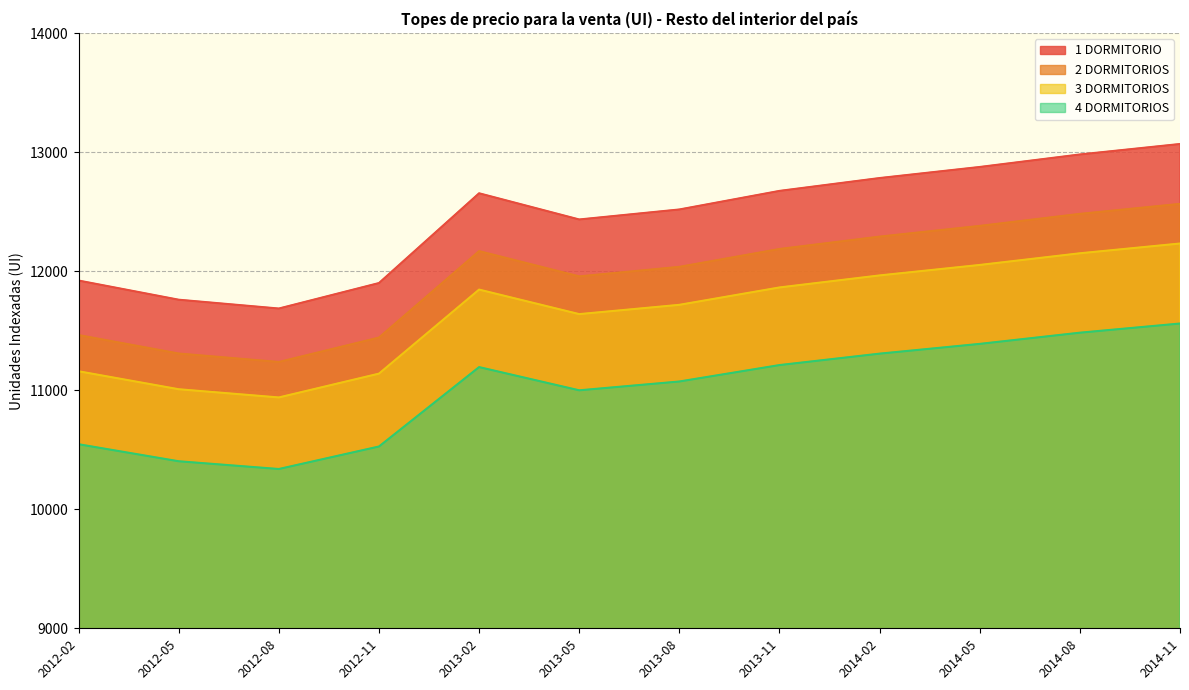

At how many categories does at least one series exceed 11839?

10